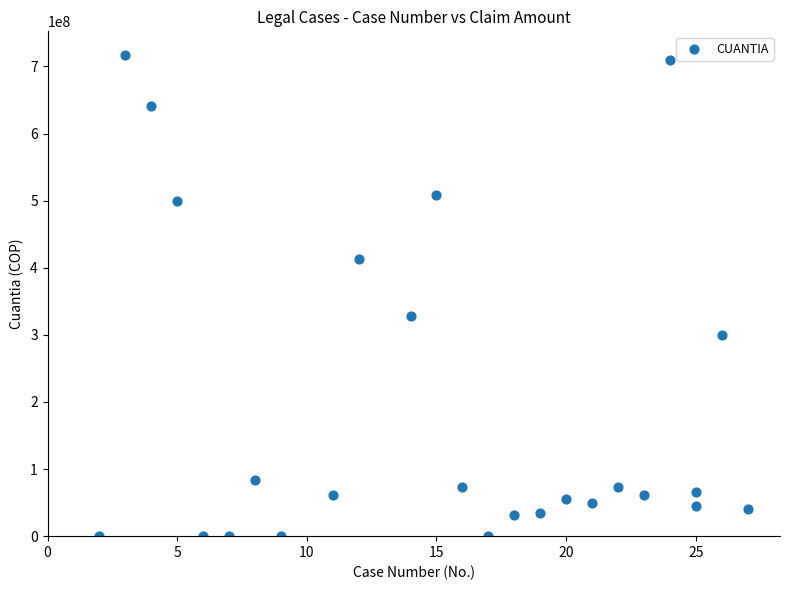

What Y value in the scatter plot is closest to 358238581?

327740271